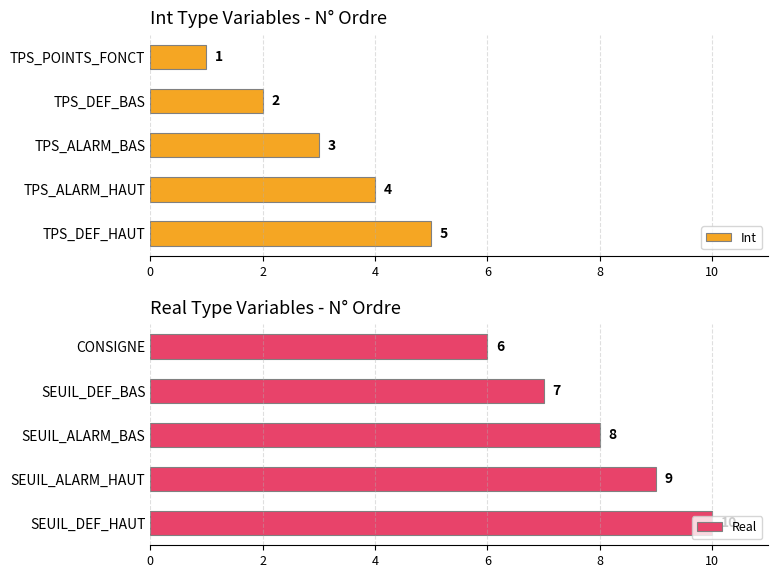

Reading right to left, list all the values displayed in this chart.

Int: 5	4	3	2	1
Real: 10	9	8	7	6